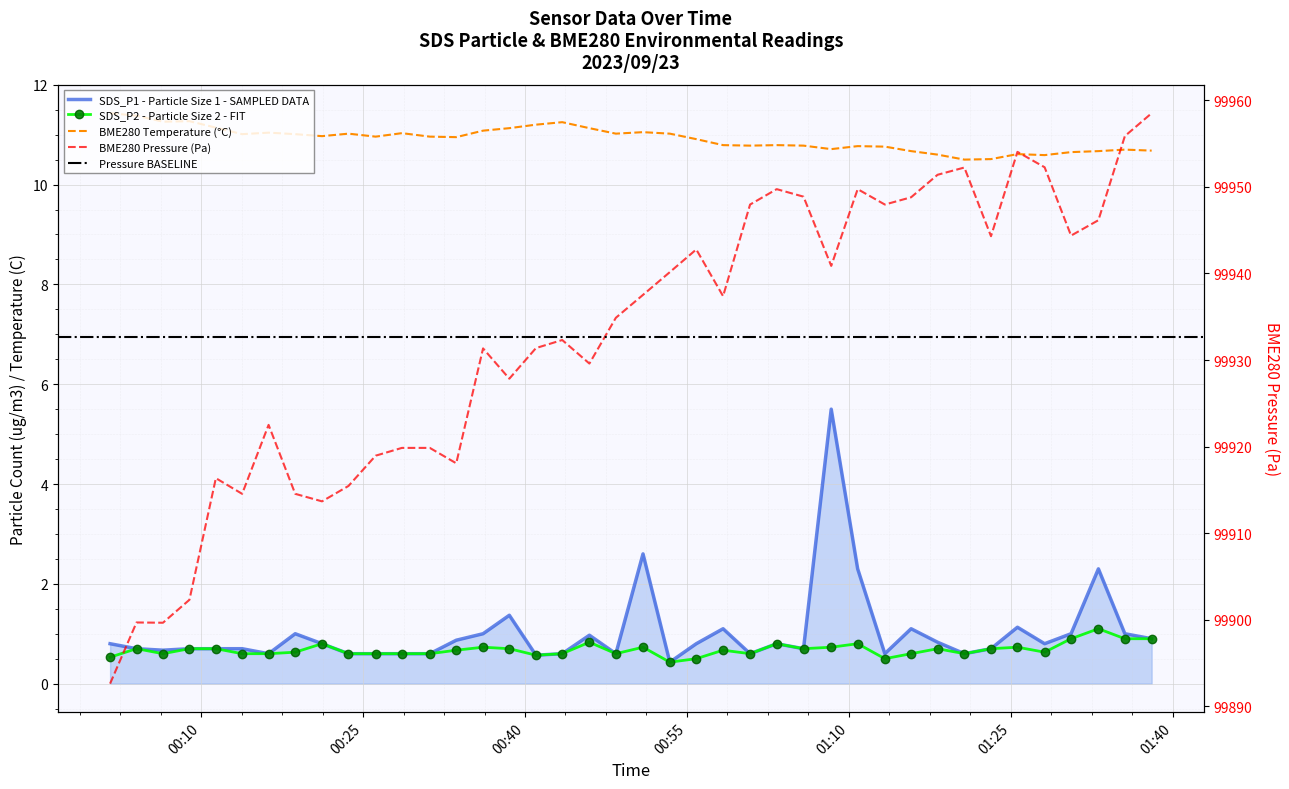

At how many categories does at least one series exceed 55537?

40